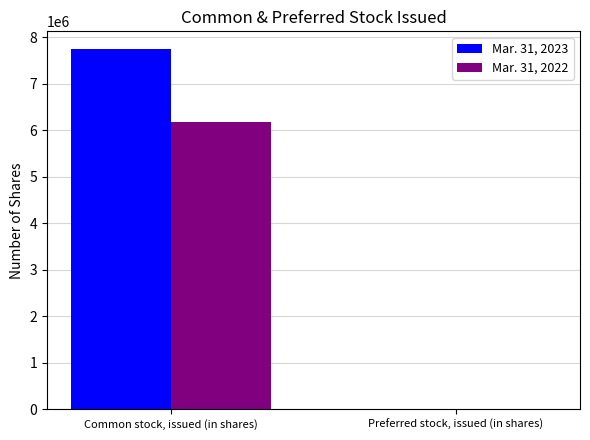

What value does the Mar. 31, 2022 series have at Preferred stock, issued (in shares)?

5000